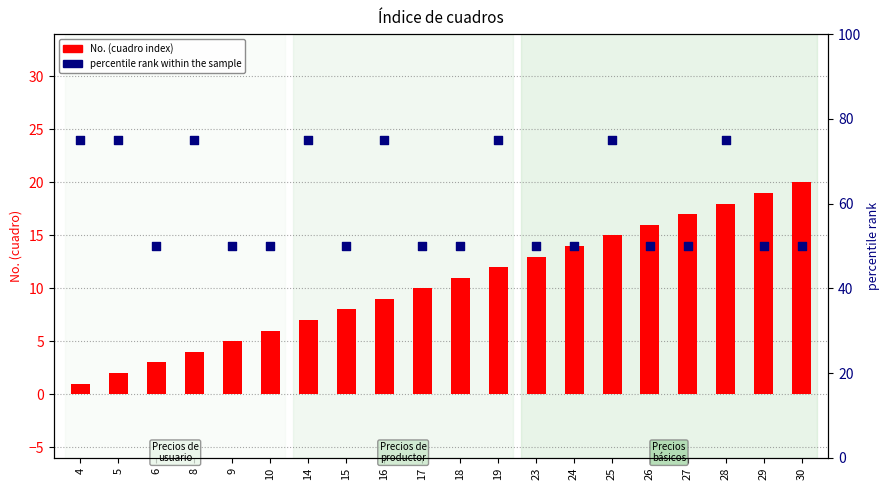

At which category is the sum across all series the highest?

28